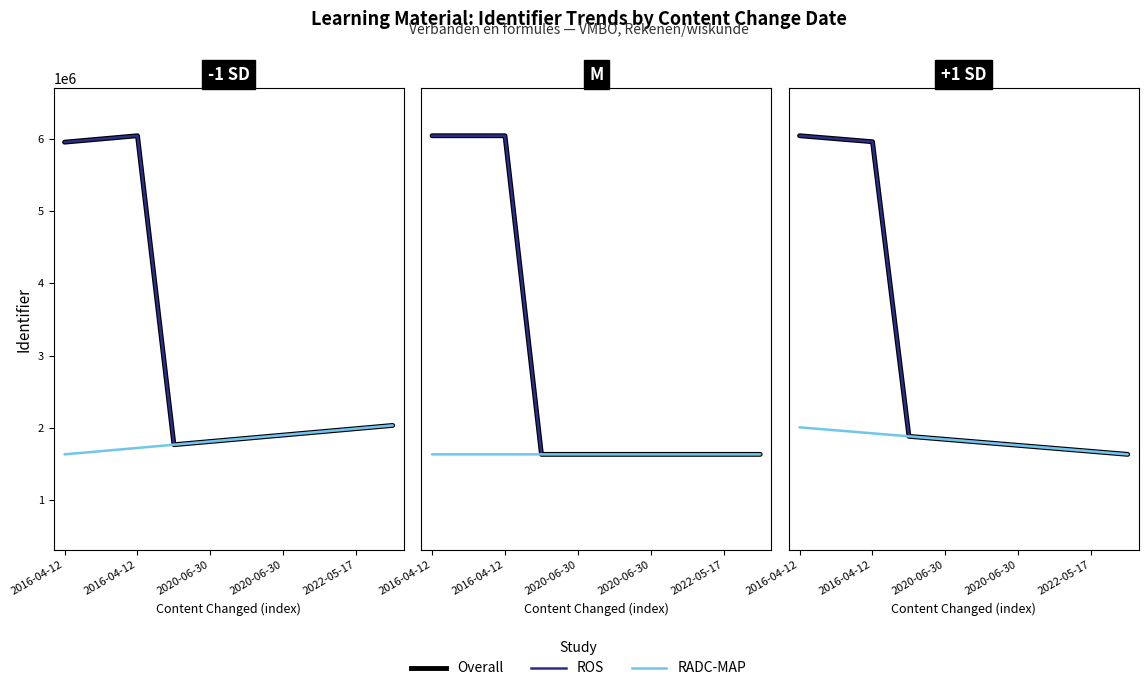

Is it true that ROS equals 2929269.7 at 5?

False